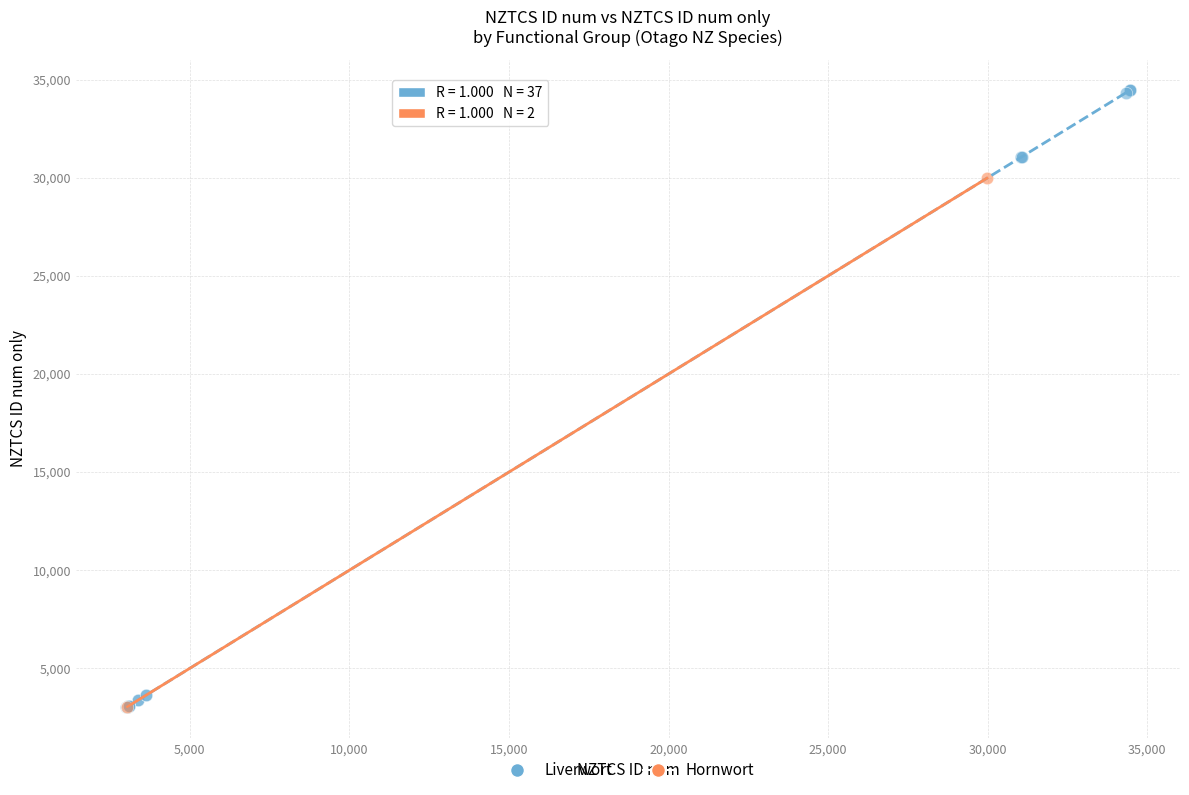

What are all the series names shown in the legend?

Liverwort, Hornwort